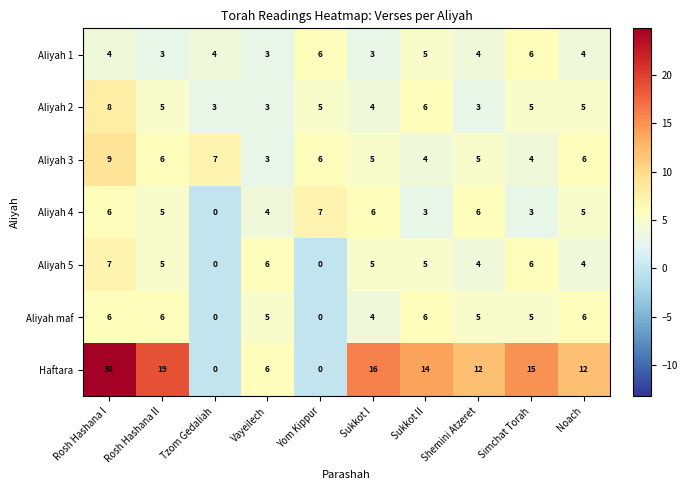

What is the sum of all Aliyah maf values?

43